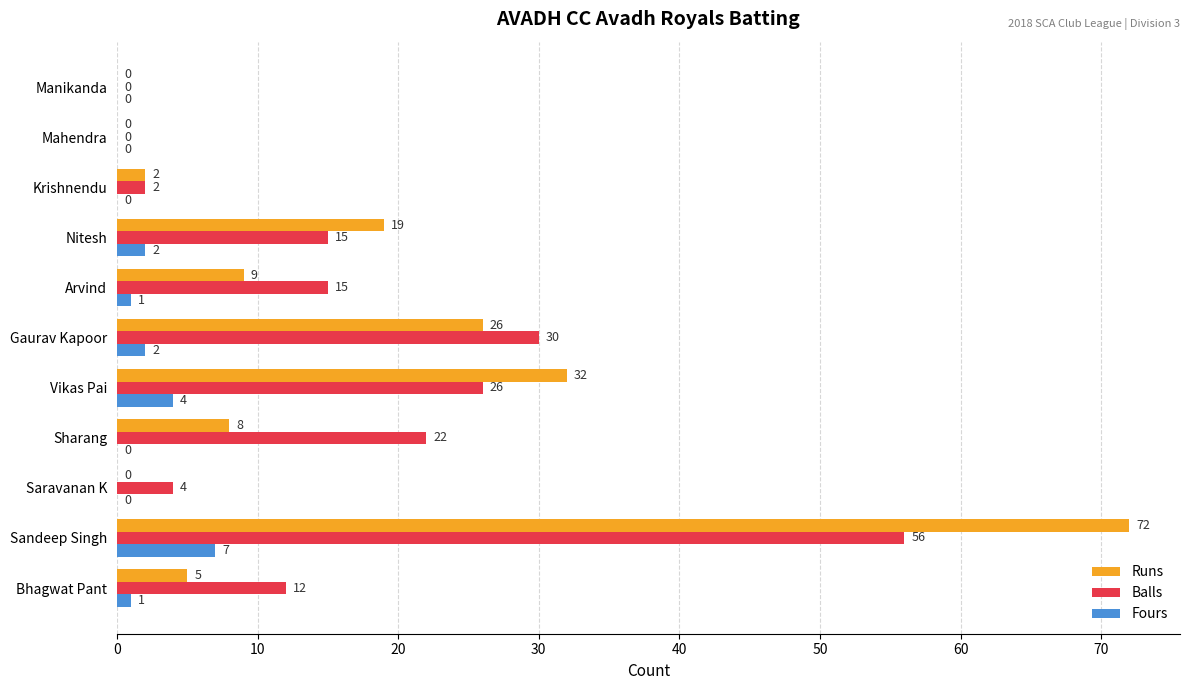

Is it true that Fours equals 7 at Sandeep Singh?

True